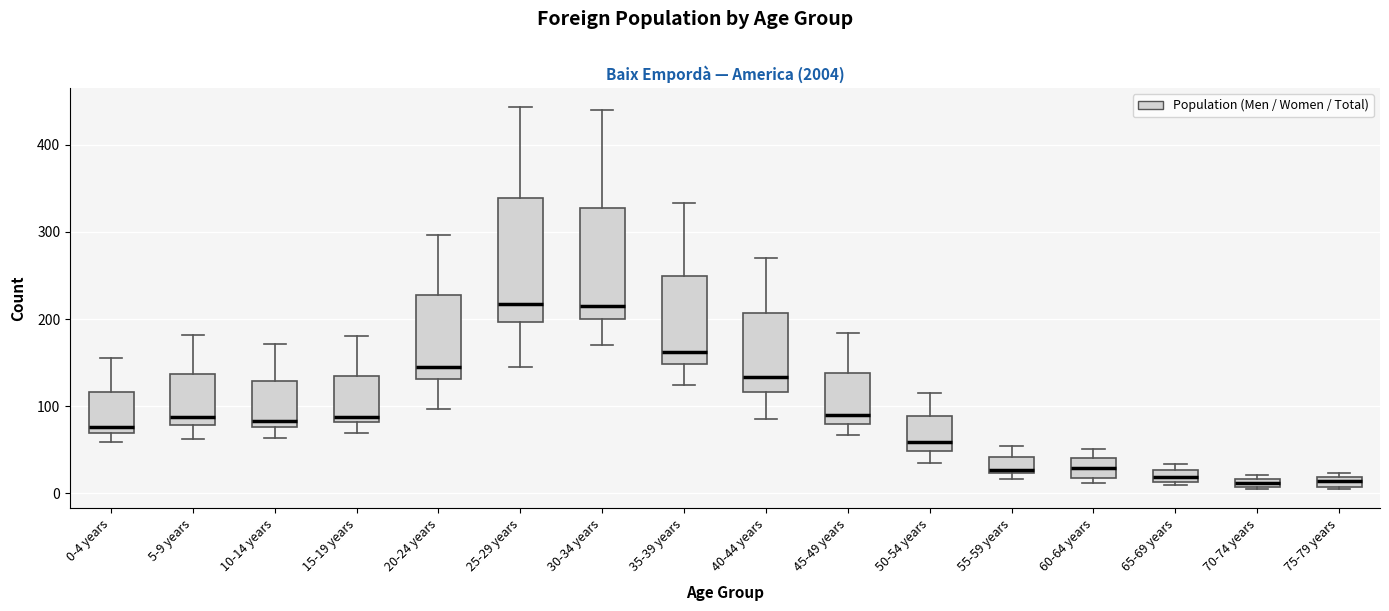

Where does the upper whisker of the box for 30-34 years end on the y-axis? The values are not printed on the chart, so give them approximately, as read against the axis.

440